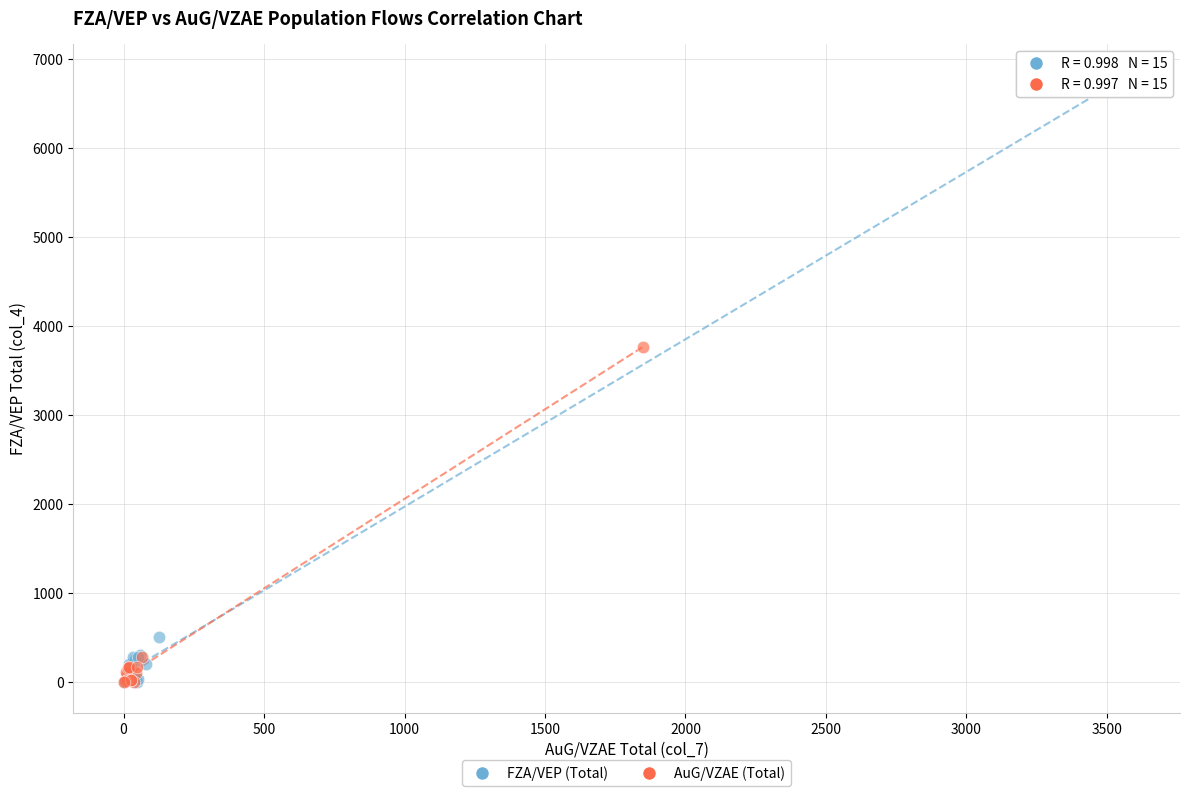

Which series reaches the maximum Y coordinate?

FZA/VEP (Total)